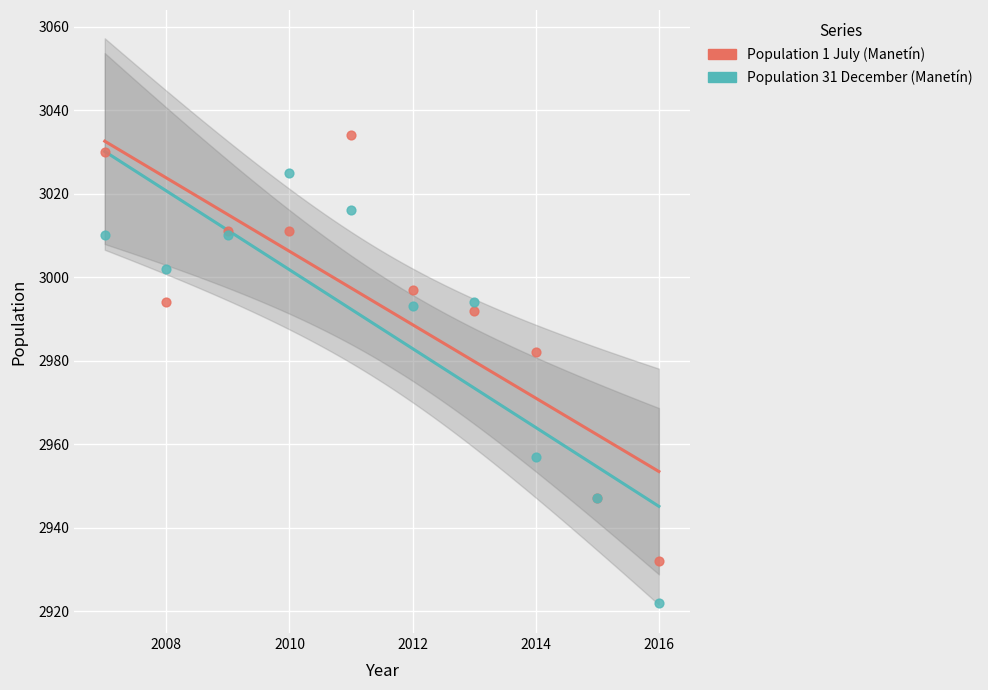

Across all series, what Y value is closest to 2978?

2982